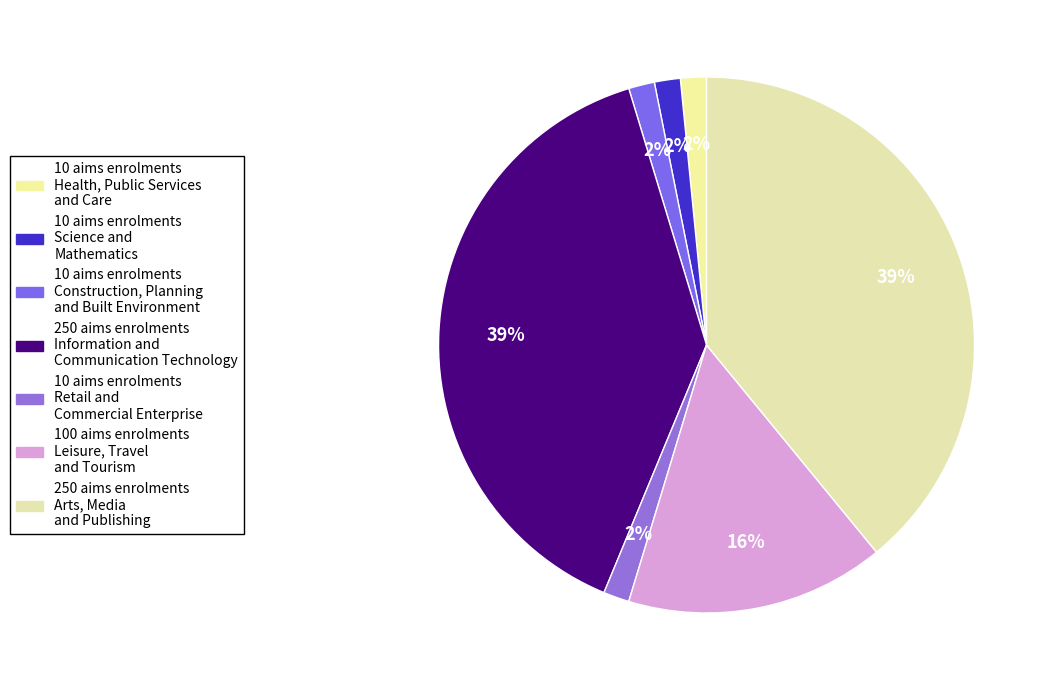

Is there a majority slice in this chart?

No